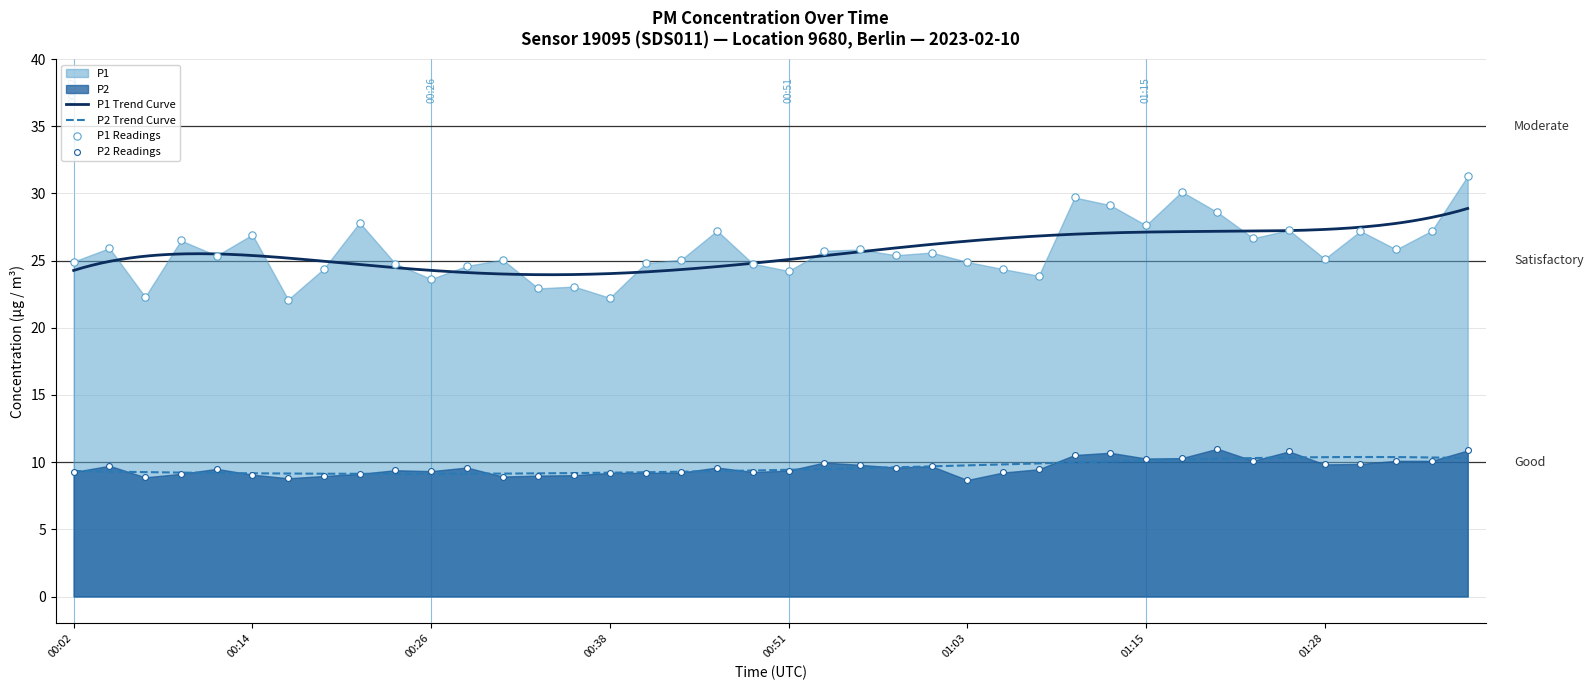

At how many categories does at least one series exceed 11?

40